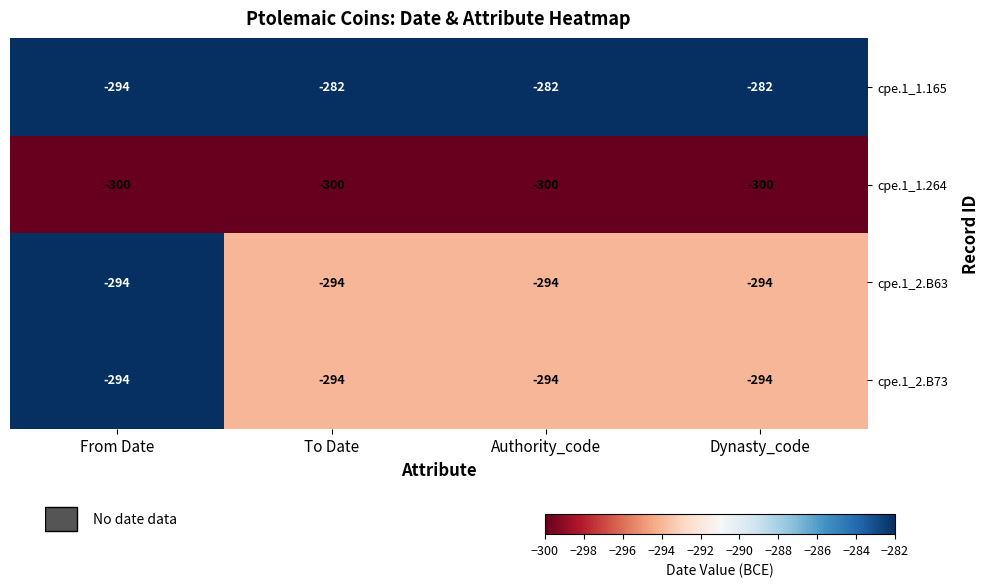

Is the value of cpe.1_1.165 at Authority_code greater than the value of cpe.1_1.264 at Dynasty_code?

Yes